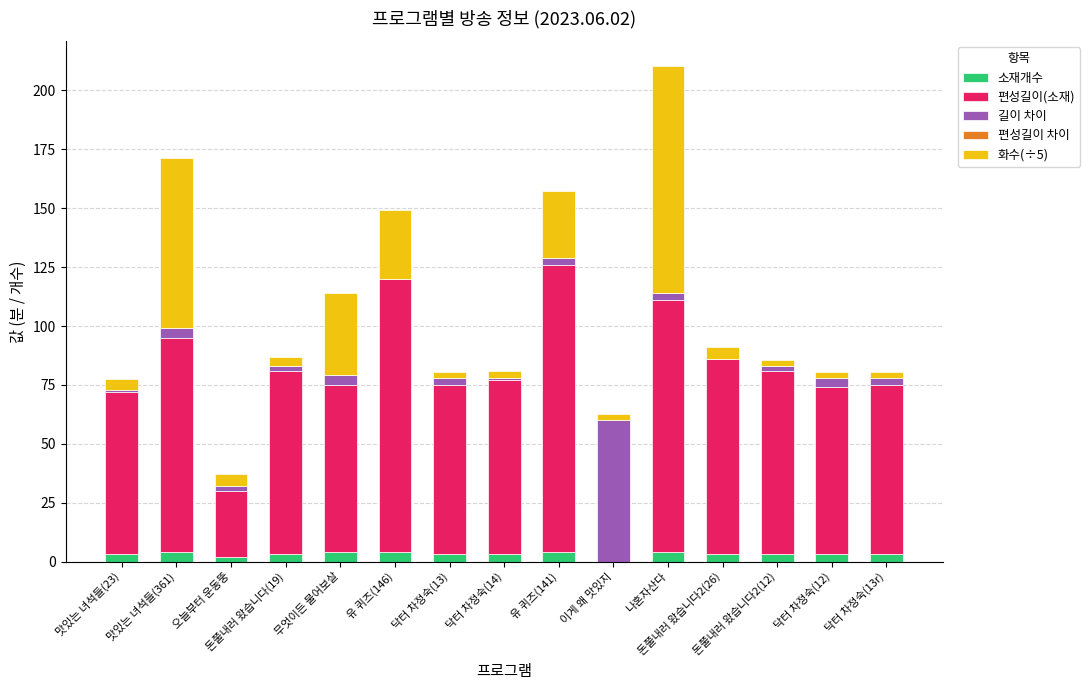

What is the sum of all 소재개수 values?

46.0